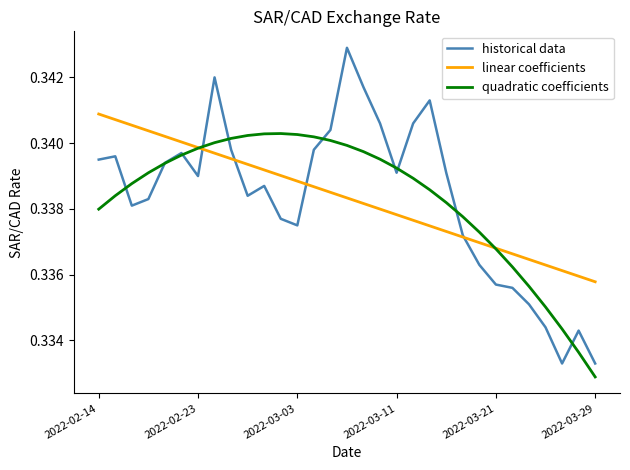

List the series in order of their peak value, highest first.

historical data, linear coefficients, quadratic coefficients